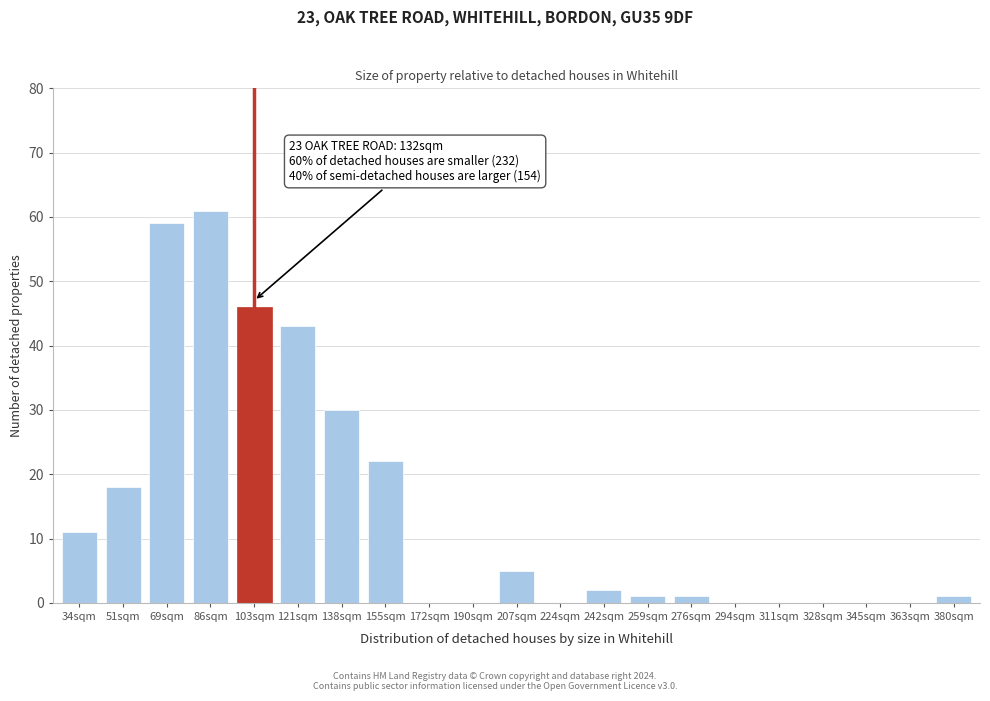

Reading left to right, list all the values displayed in this chart.

34sqm=11	51sqm=18	69sqm=59	86sqm=61	103sqm=46	121sqm=43	138sqm=30	155sqm=22	172sqm=0	190sqm=0	207sqm=5	224sqm=0	242sqm=2	259sqm=1	276sqm=1	294sqm=0	311sqm=0	328sqm=0	345sqm=0	363sqm=0	380sqm=1